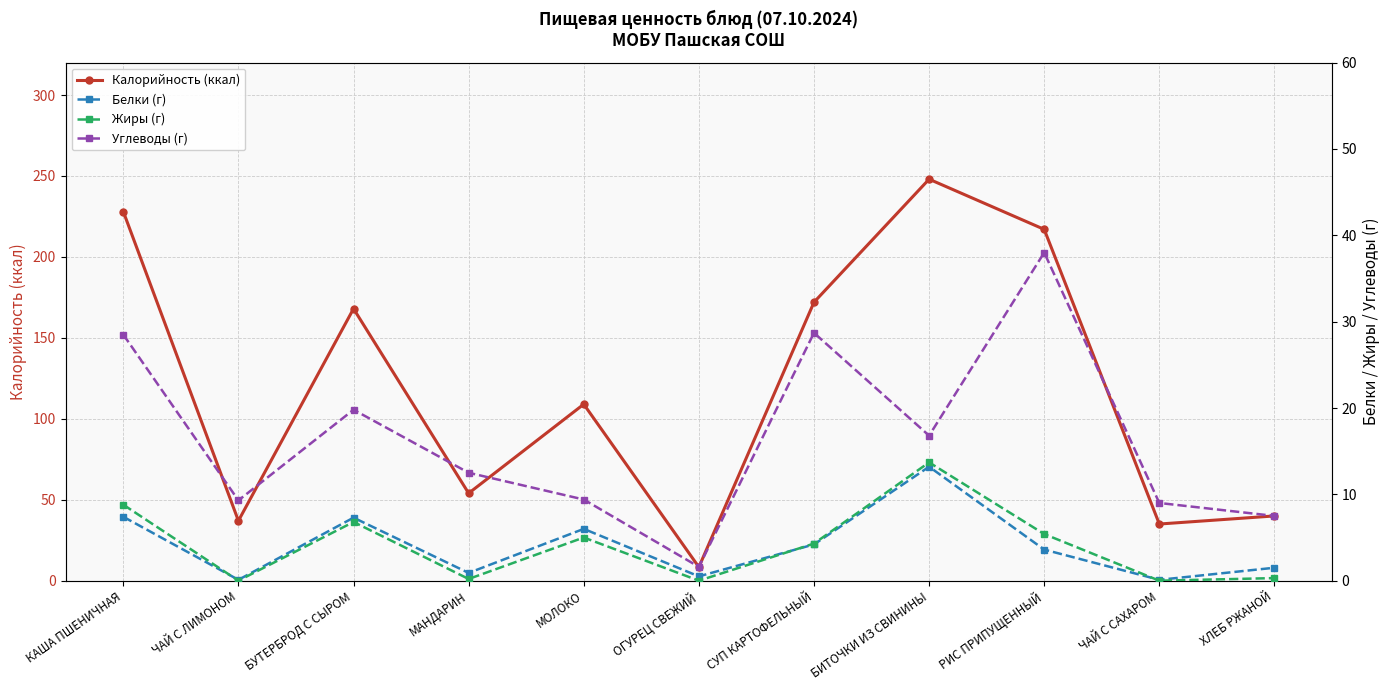

Between РИС ПРИПУЩЕННЫЙ and МАНДАРИН, which is larger?

РИС ПРИПУЩЕННЫЙ